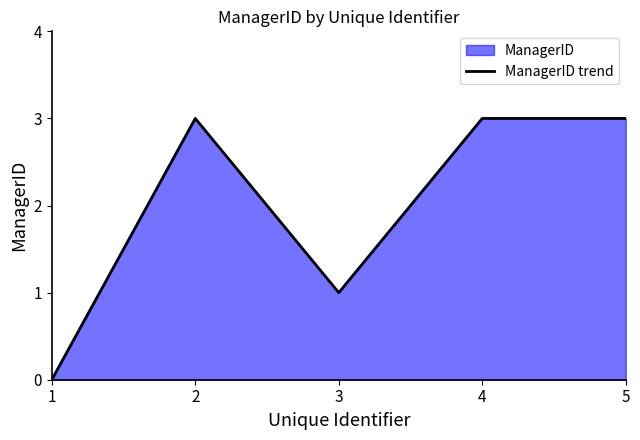

Does the chart have visible grid lines?

No